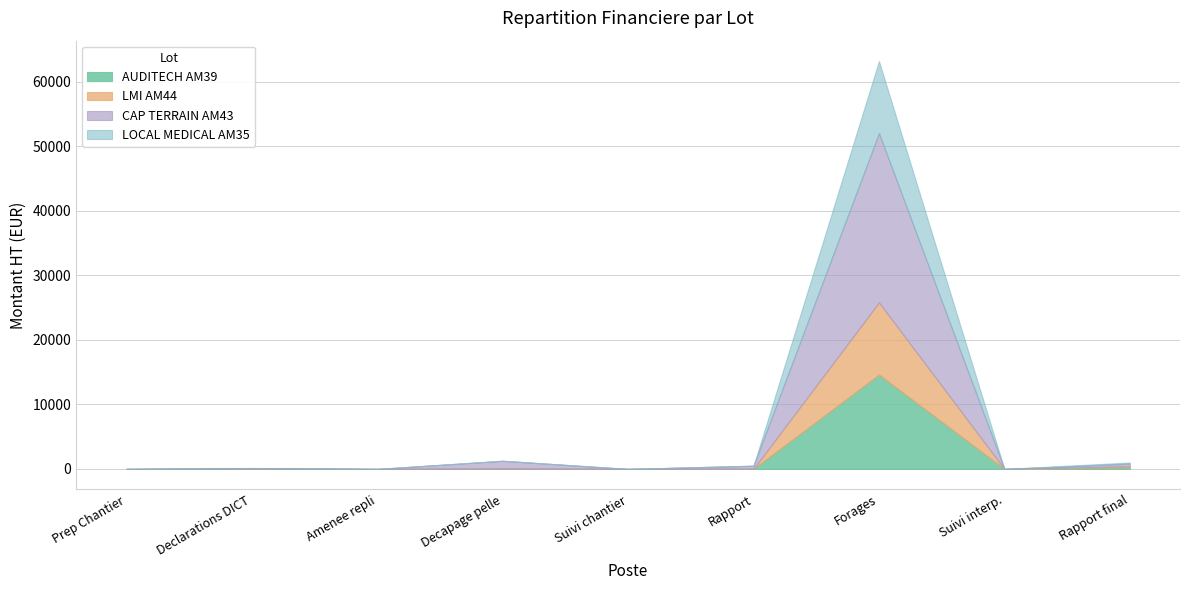

Is the value of LOCAL MEDICAL AM35 at 2 greater than the value of AUDITECH AM39 at 3?

Yes